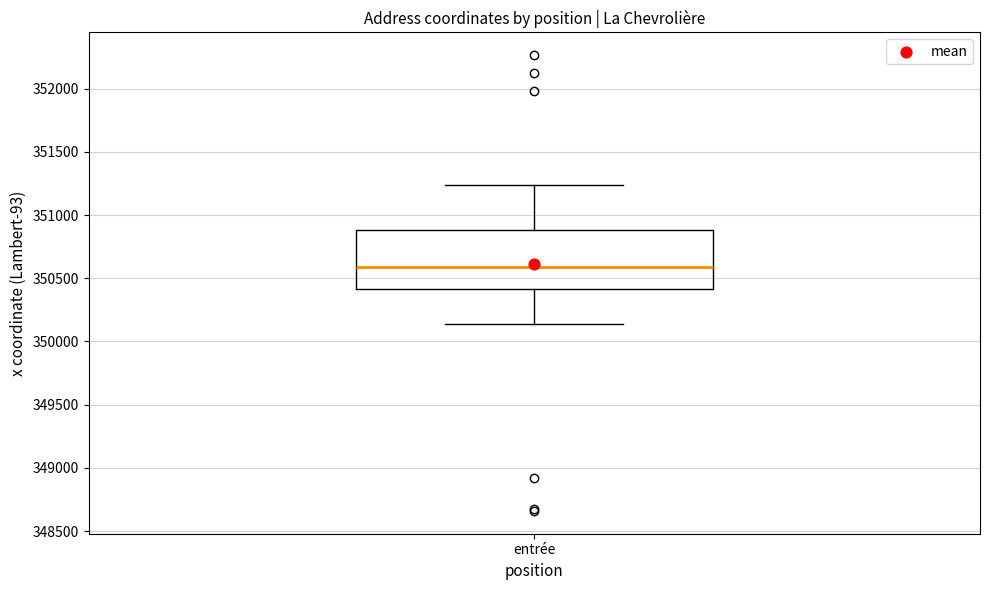

Read this box plot against the y-axis: the position of the median line, the range covered by the box, and the ends of both whiskers. The values are not printed on the chart, so give them approximately, as read against the axis.

median 350600, box 350400 to 350900, whiskers 350150 to 351250